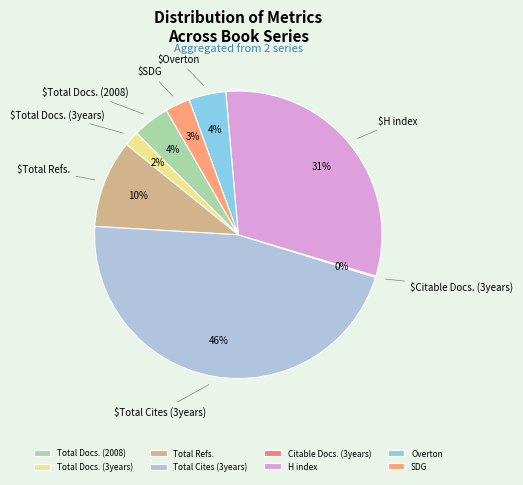

Rank the categories by value from lowest to highest.

Citable Docs. (3years), Total Docs. (3years), SDG, Total Docs. (2008), Overton, Total Refs., H index, Total Cites (3years)